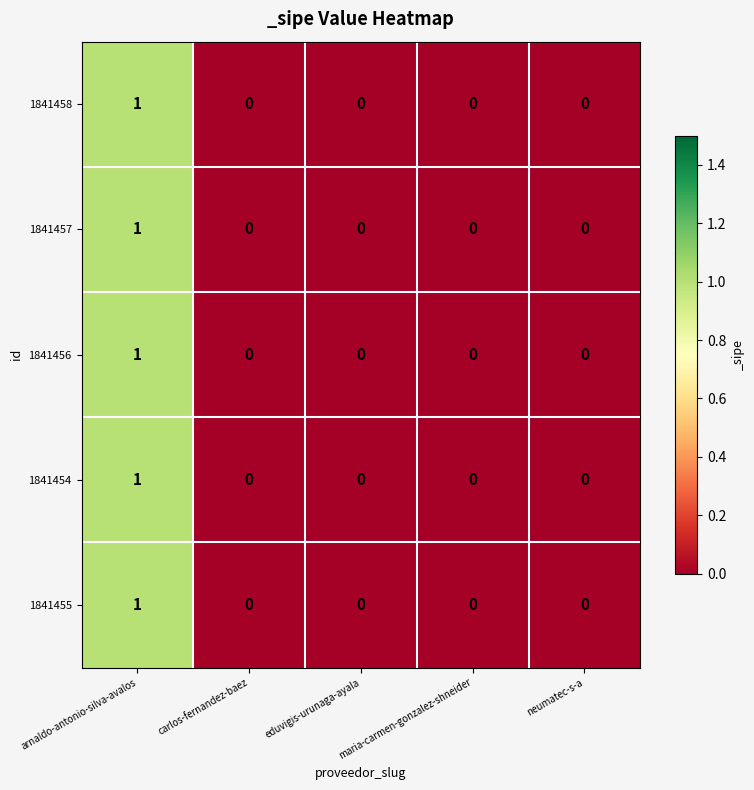

At which category does the chart reach its peak across all series?

arnaldo-antonio-silva-avalos